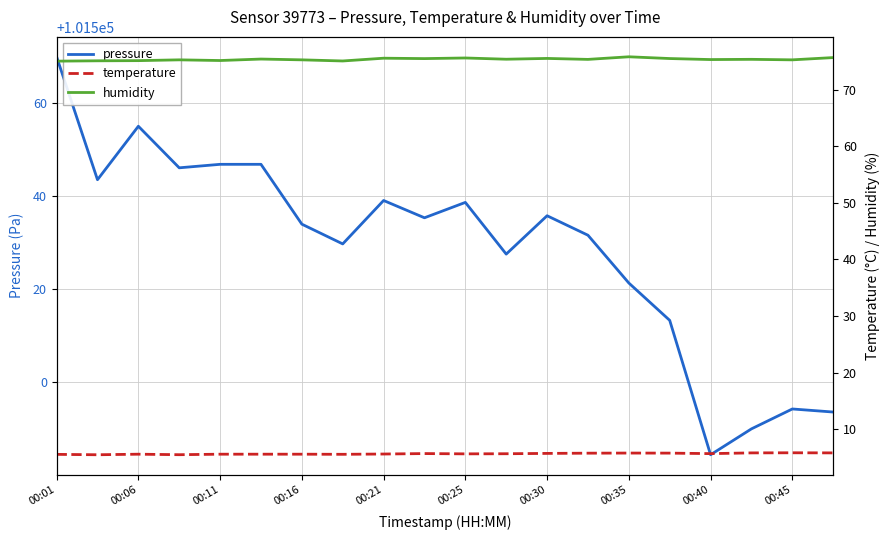

Which series has the largest total across all categories?

pressure